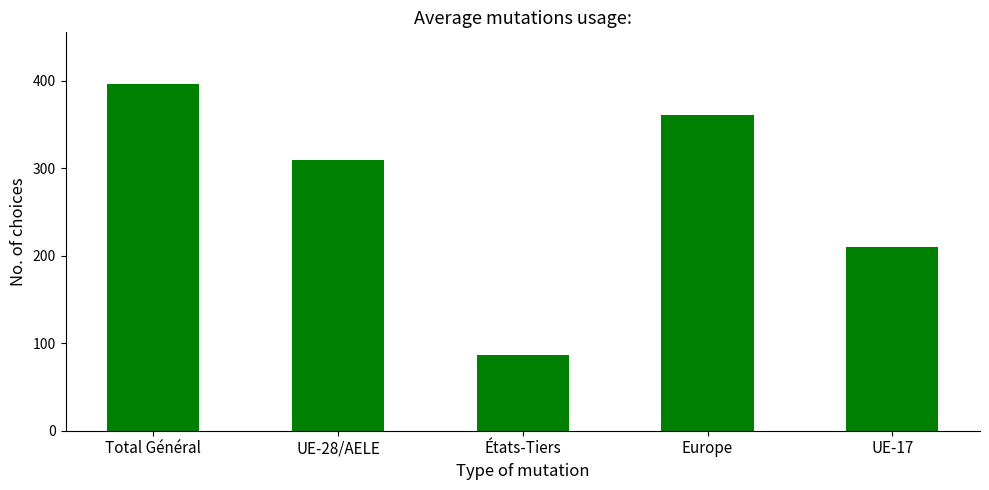

What is the sum of the values at UE-28/AELE and UE-17?

519